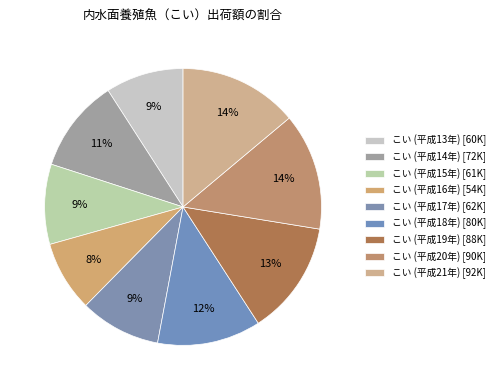

Rank the categories by value from lowest to highest.

こい (平成16年), こい (平成13年), こい (平成15年), こい (平成17年), こい (平成14年), こい (平成18年), こい (平成19年), こい (平成20年), こい (平成21年)